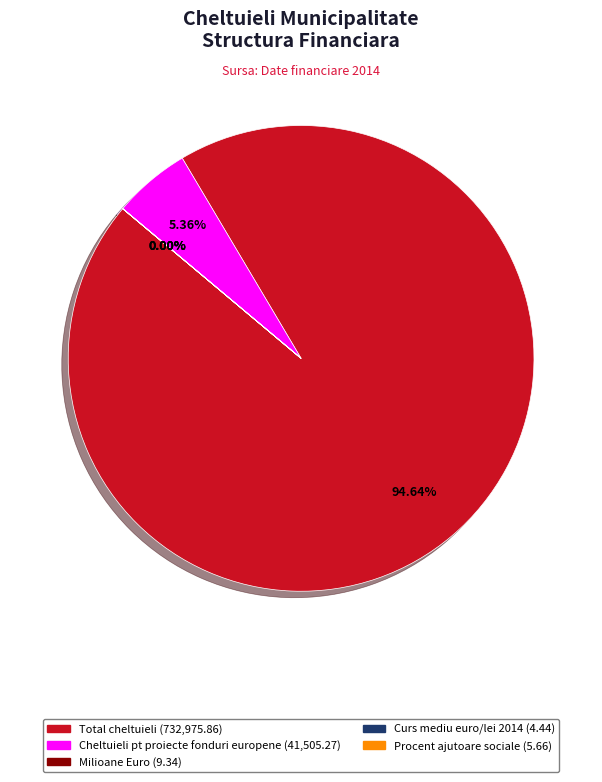

Which category accounts for the majority?

Total cheltuieli